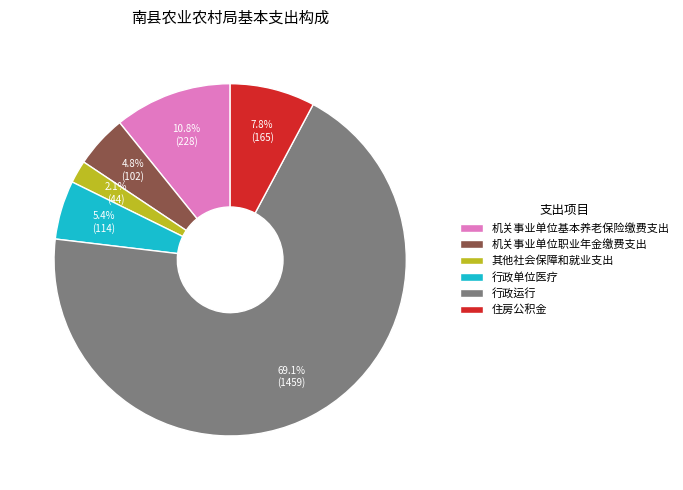

What percentage is NOT represented by 行政运行?

30.9%